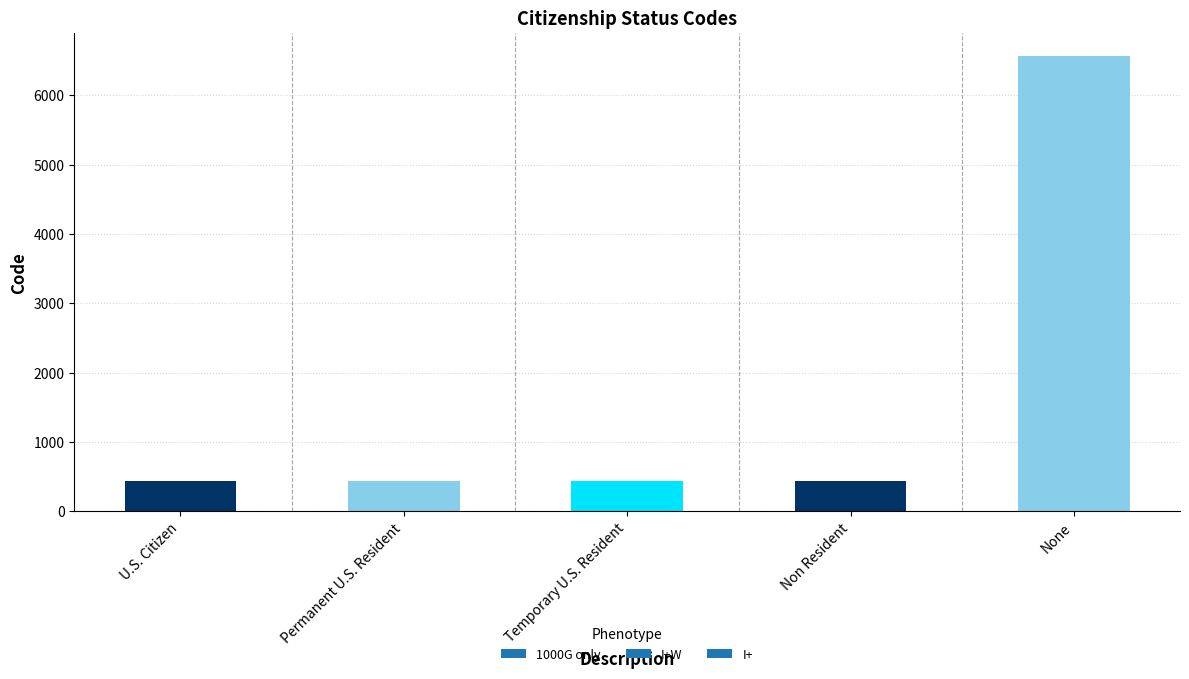

What is the approximate value at None?

6572